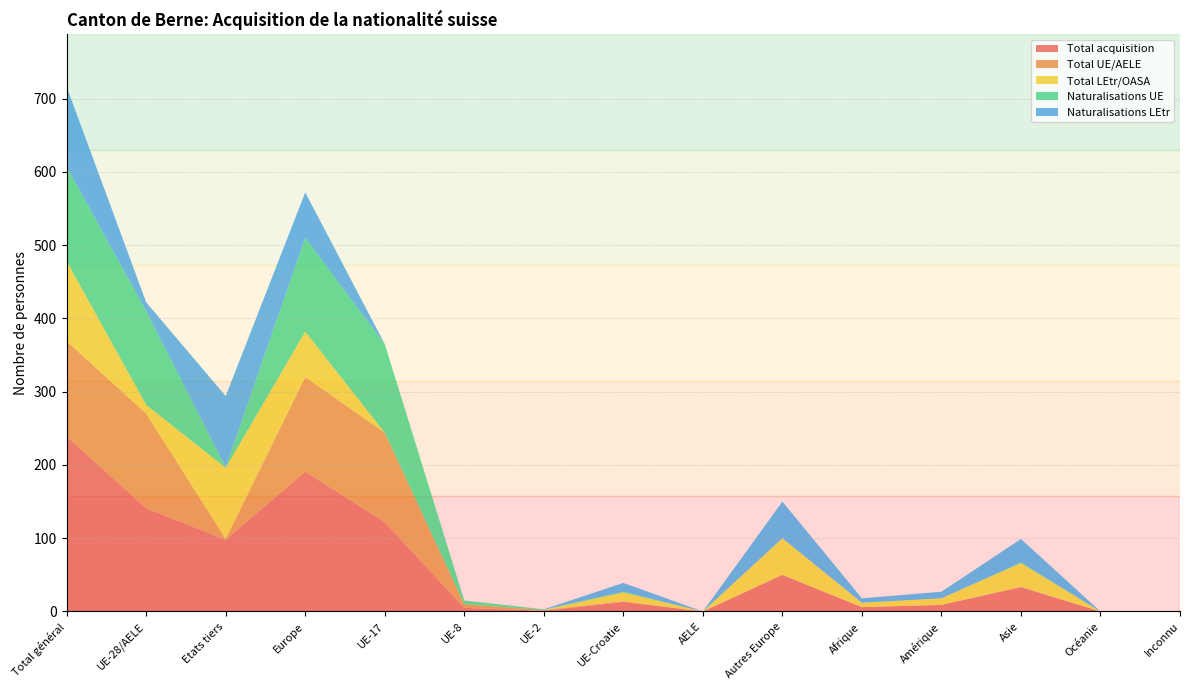

Reading right to left, list all the values displayed in this chart.

Total acquisition: Inconnu=0	Océanie=0	Asie=33	Amérique=9	Afrique=6	Autres Europe=50	AELE=0	UE-Croatie=13	UE-2=1	UE-8=5	UE-17=122	Europe=191	Etats tiers=98	UE-28/AELE=141	Total général=239
Total UE/AELE: Inconnu=0	Océanie=0	Asie=1	Amérique=0	Afrique=0	Autres Europe=0	AELE=0	UE-Croatie=1	UE-2=1	UE-8=5	UE-17=122	Europe=129	Etats tiers=1	UE-28/AELE=129	Total général=130
Total LEtr/OASA: Inconnu=0	Océanie=0	Asie=32	Amérique=9	Afrique=6	Autres Europe=50	AELE=0	UE-Croatie=12	UE-2=0	UE-8=0	UE-17=0	Europe=62	Etats tiers=97	UE-28/AELE=12	Total général=109
Naturalisations UE: Inconnu=0	Océanie=0	Asie=1	Amérique=0	Afrique=0	Autres Europe=0	AELE=0	UE-Croatie=1	UE-2=1	UE-8=5	UE-17=121	Europe=128	Etats tiers=1	UE-28/AELE=128	Total général=129
Naturalisations LEtr: Inconnu=0	Océanie=0	Asie=32	Amérique=9	Afrique=6	Autres Europe=50	AELE=0	UE-Croatie=12	UE-2=0	UE-8=0	UE-17=0	Europe=62	Etats tiers=97	UE-28/AELE=12	Total général=109